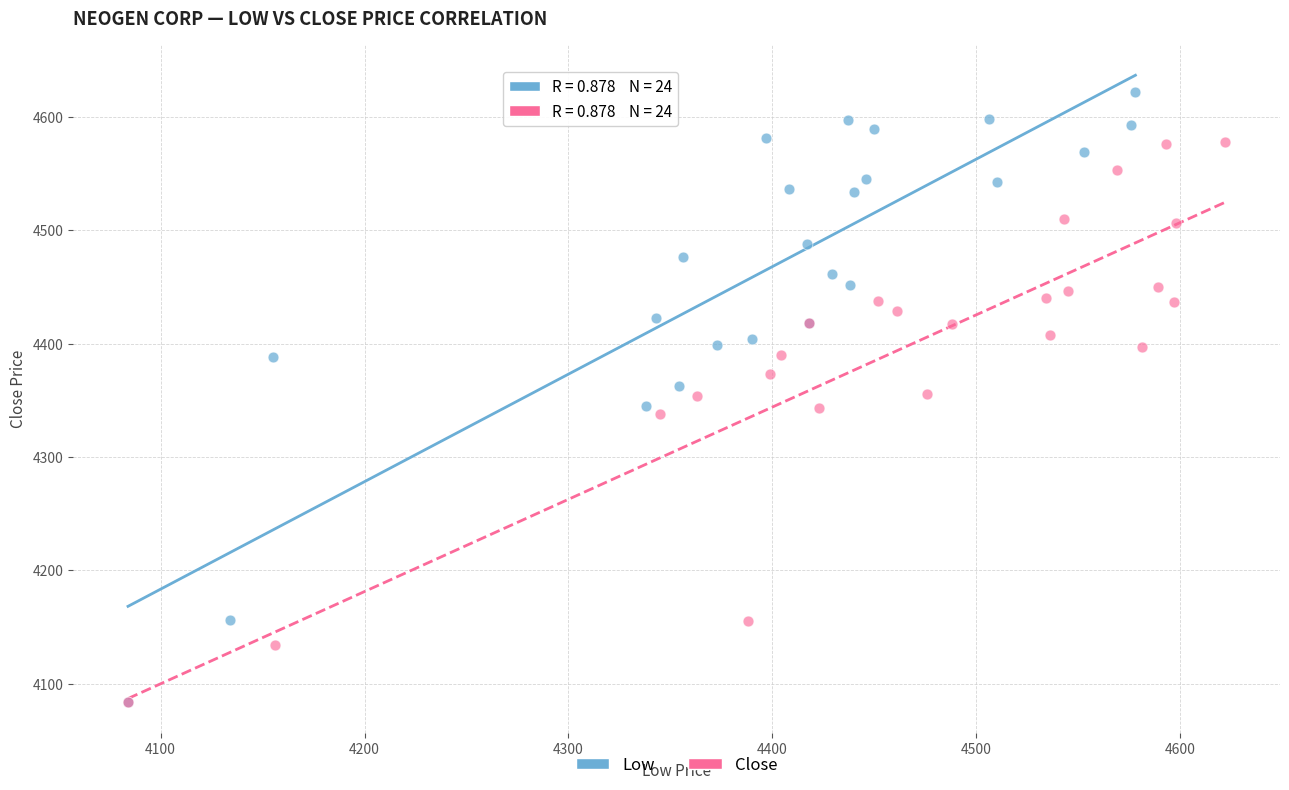

Which series has the largest Y range (max minus min)?

Low